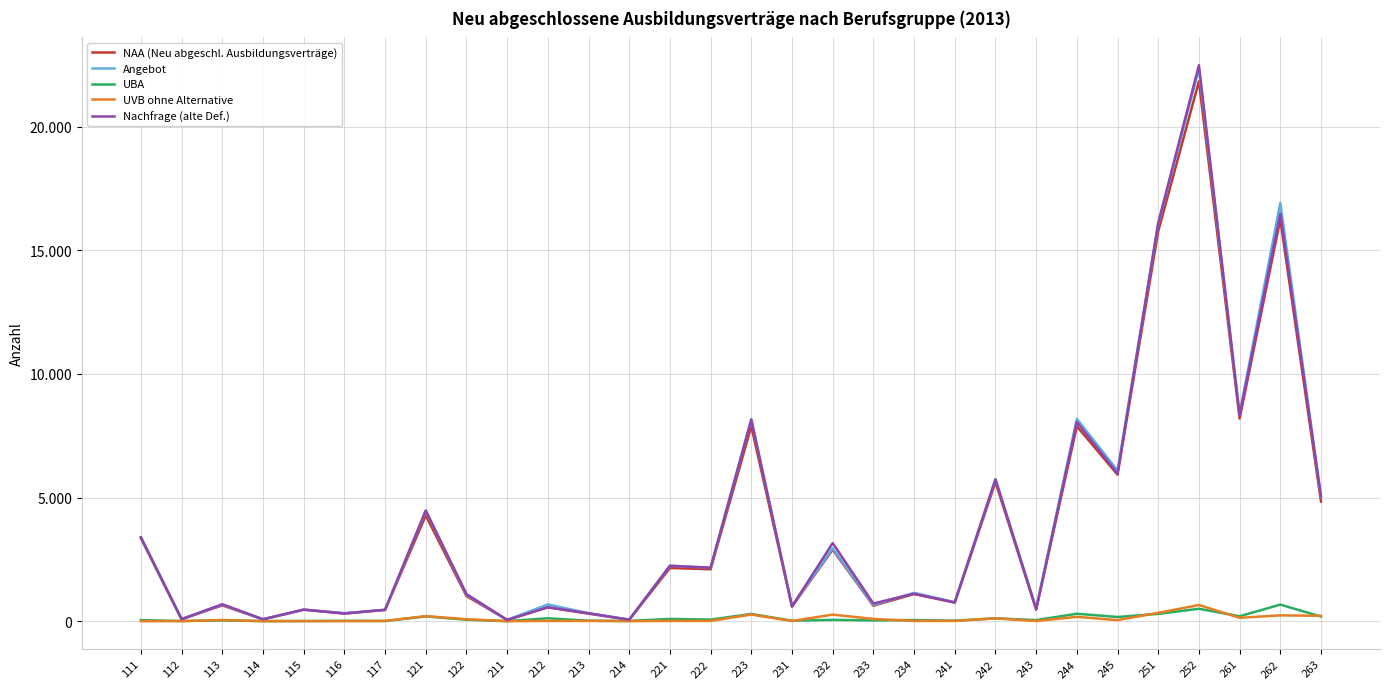

Is this an area chart (filled region under the line)?

No